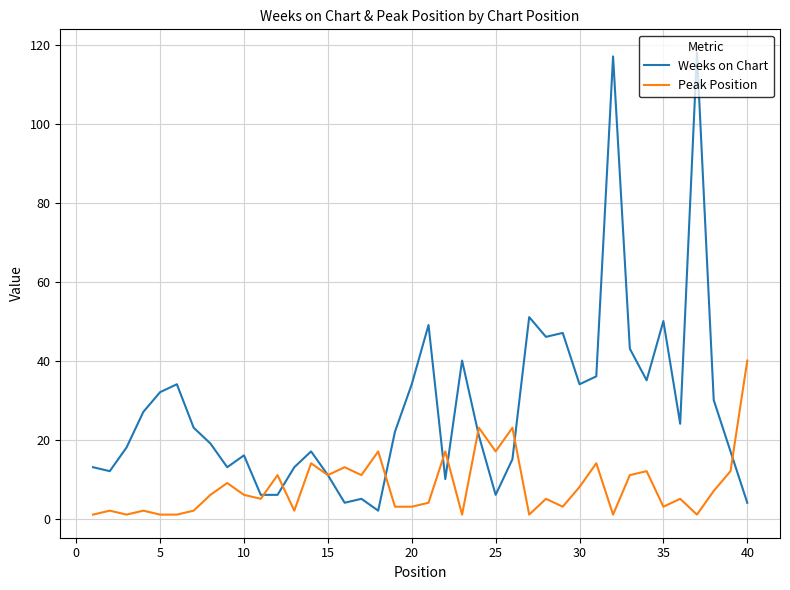

What is the minimum value shown in the chart?

1